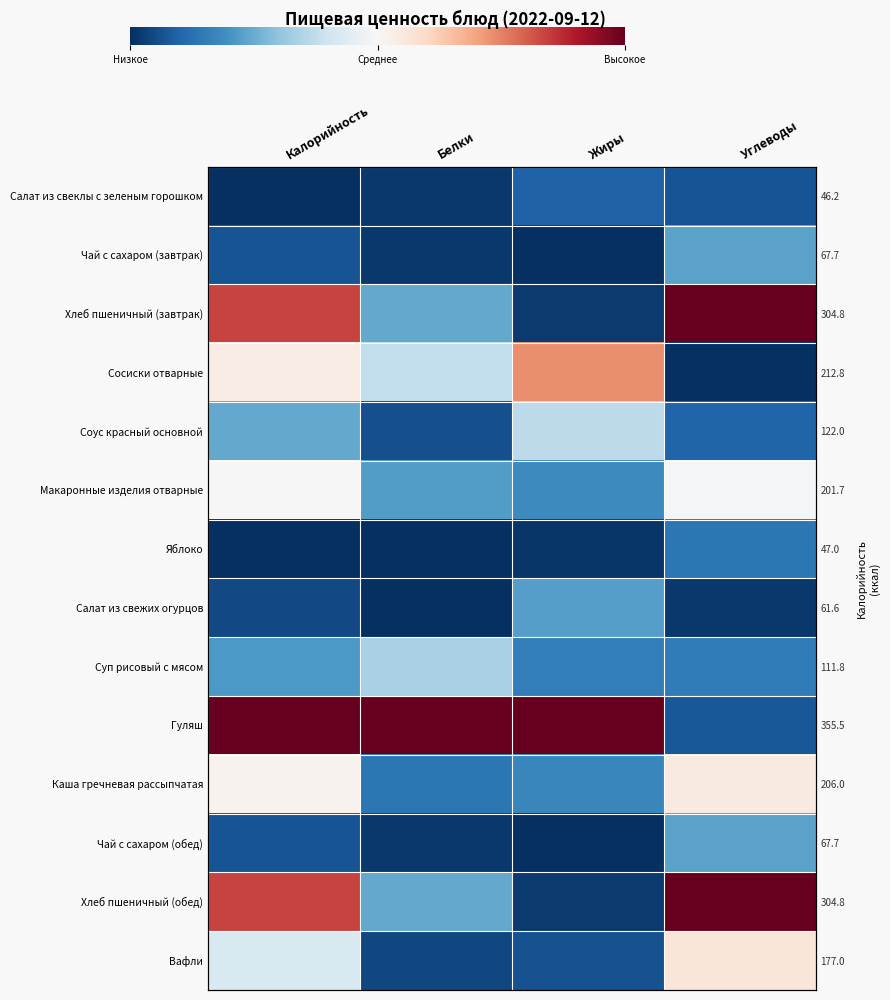

True or false: Хлеб пшеничный (завтрак) has a value of 0.8 at Калорийность.

True